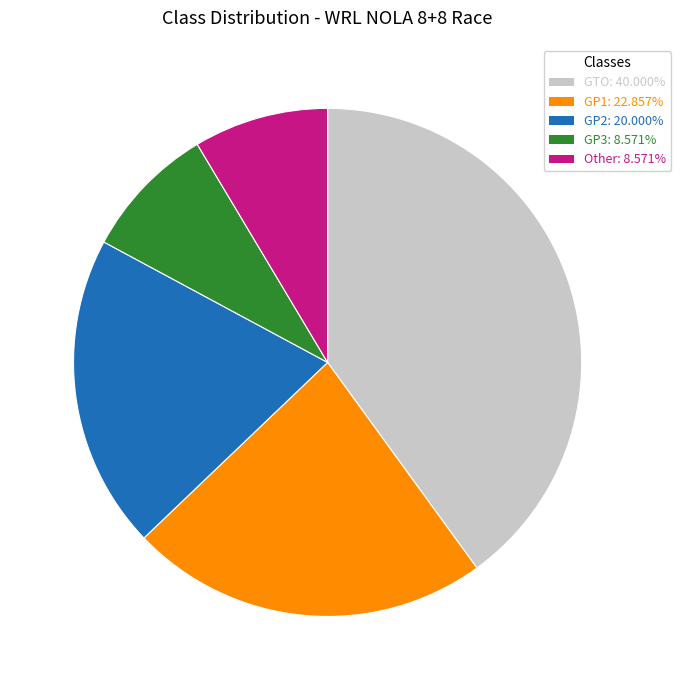

Does GP2 represent more than half of the total?

No